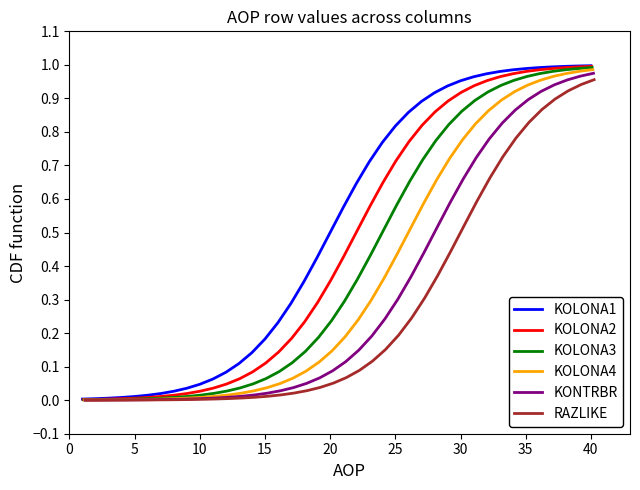

True or false: KOLONA1 and RAZLIKE cross at least once.

False